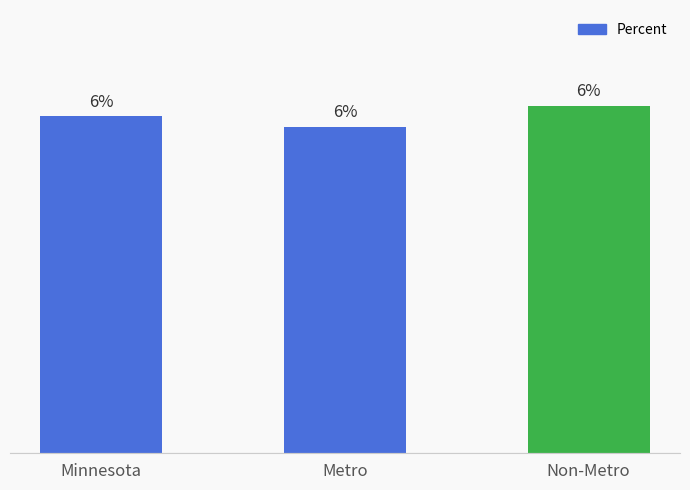

Rank the categories by value from highest to lowest.

Non-Metro, Minnesota, Metro